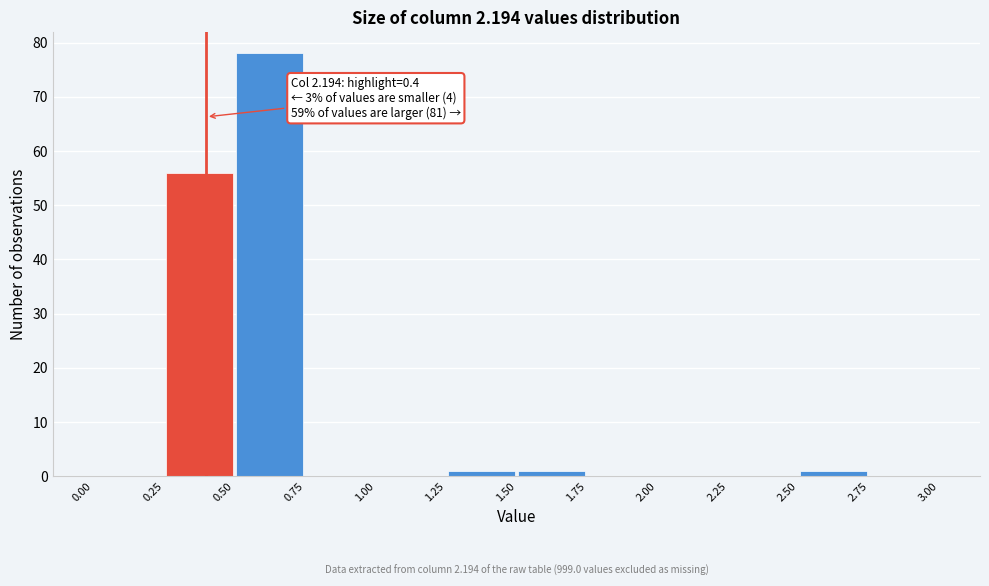

Which range on the x-axis has the tallest bar?

0.50 to 0.75